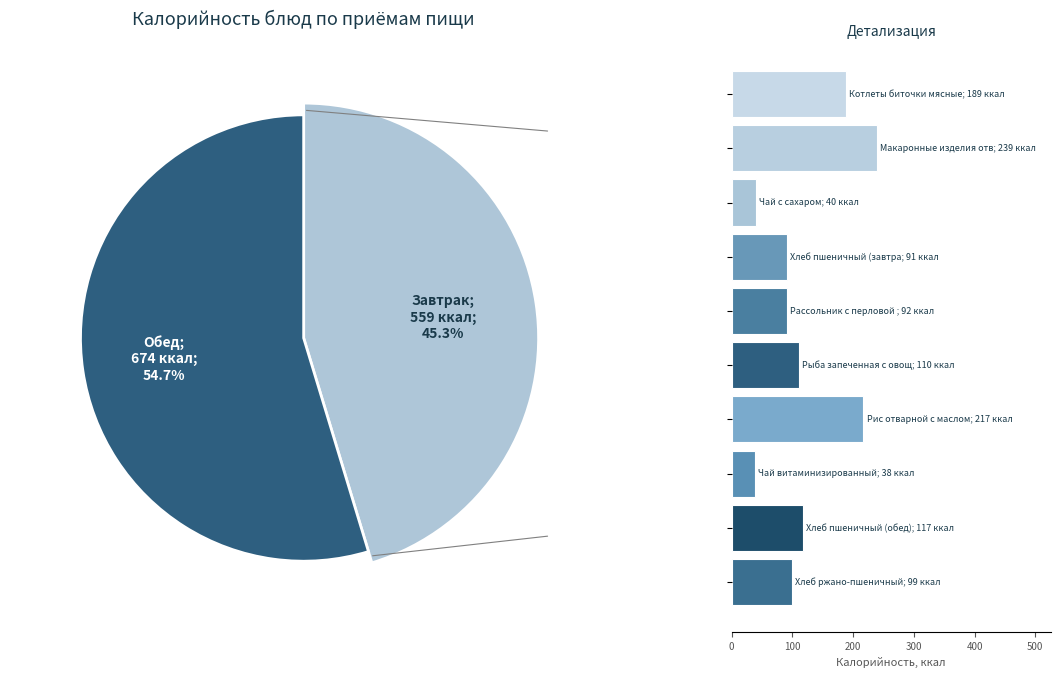

Is Хлеб пшеничный (обед) the majority of the pie?

No